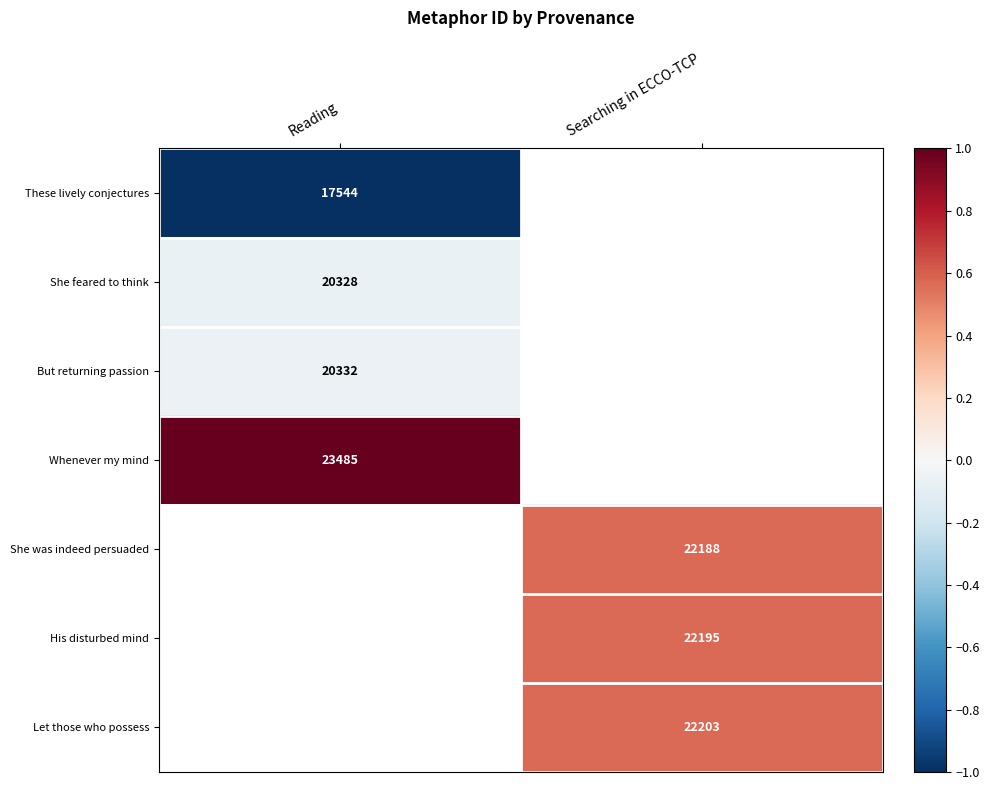

True or false: But returning passion has a value of 5230 at Reading.

False